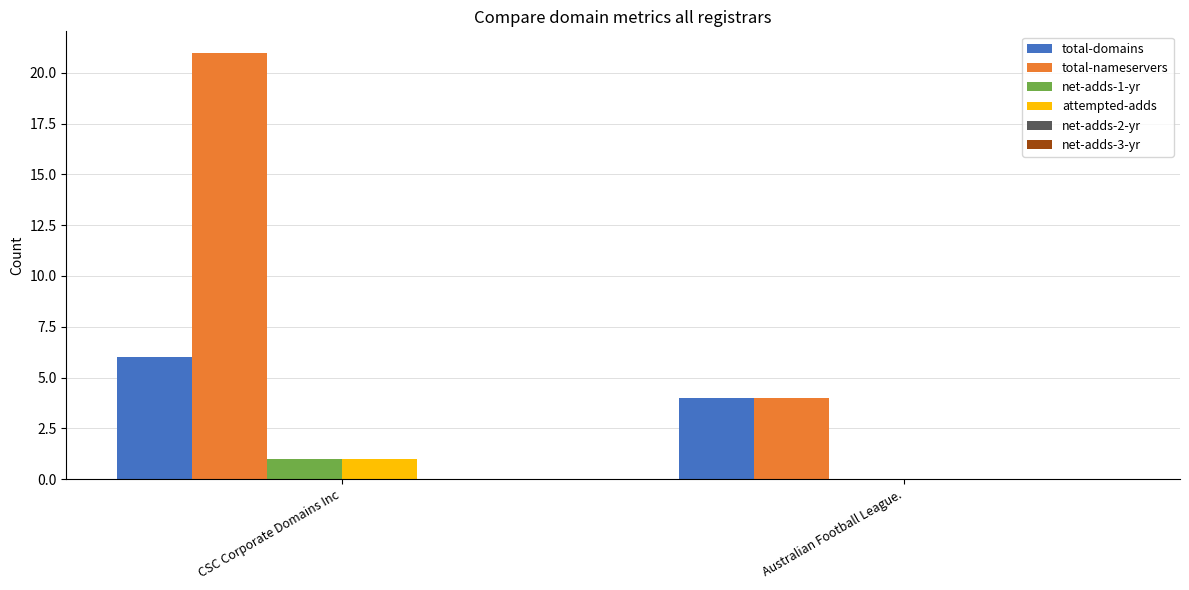

The total-nameservers series shows 7 at CSC Corporate Domains Inc. True or false?

False